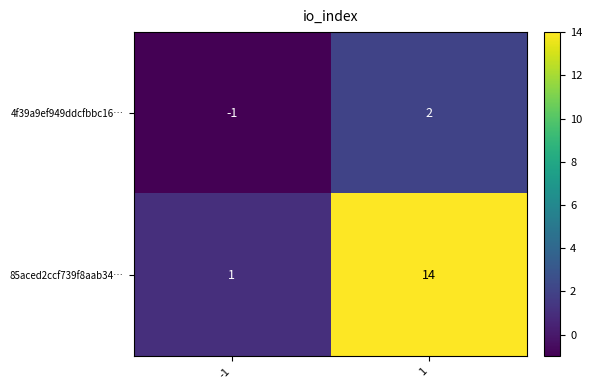

Reading left to right, transcribe all the data shown in this chart.

4f39a9ef949ddcfbbc16…: -1	2
85aced2ccf739f8aab34…: 1	14